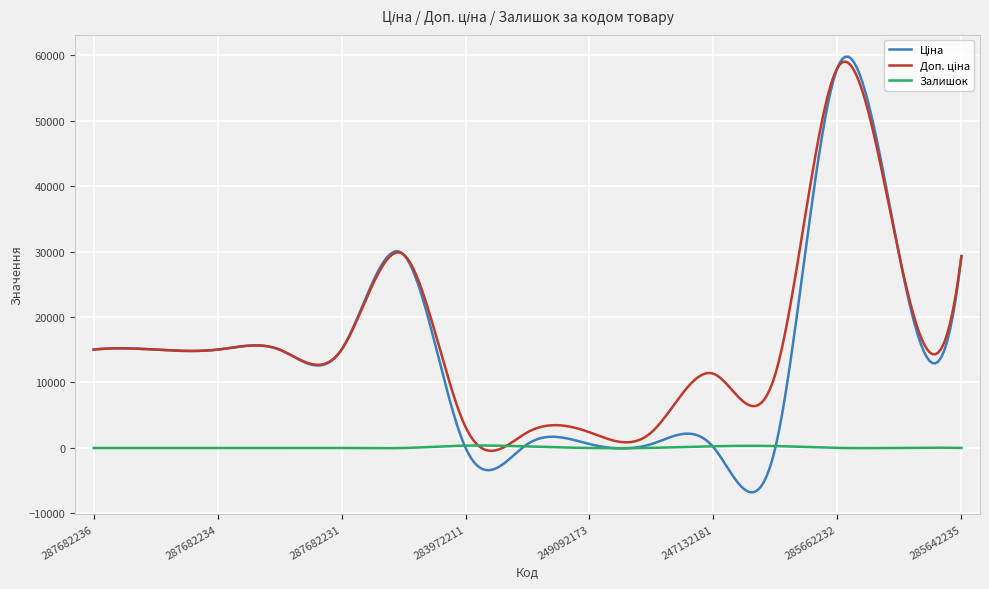

What is the smallest value displayed?

-6771.2